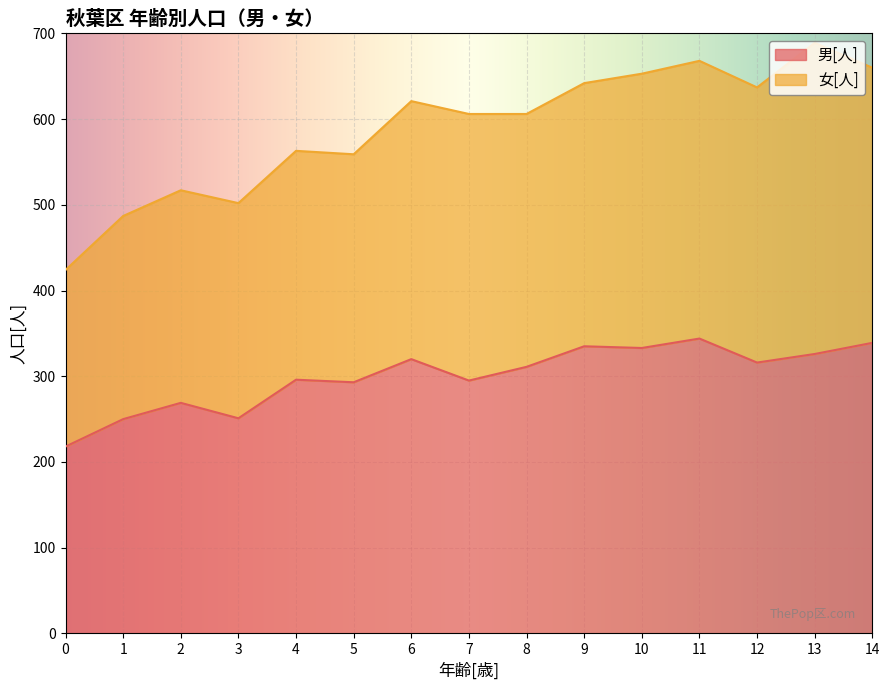

How many data points are above 311?

7